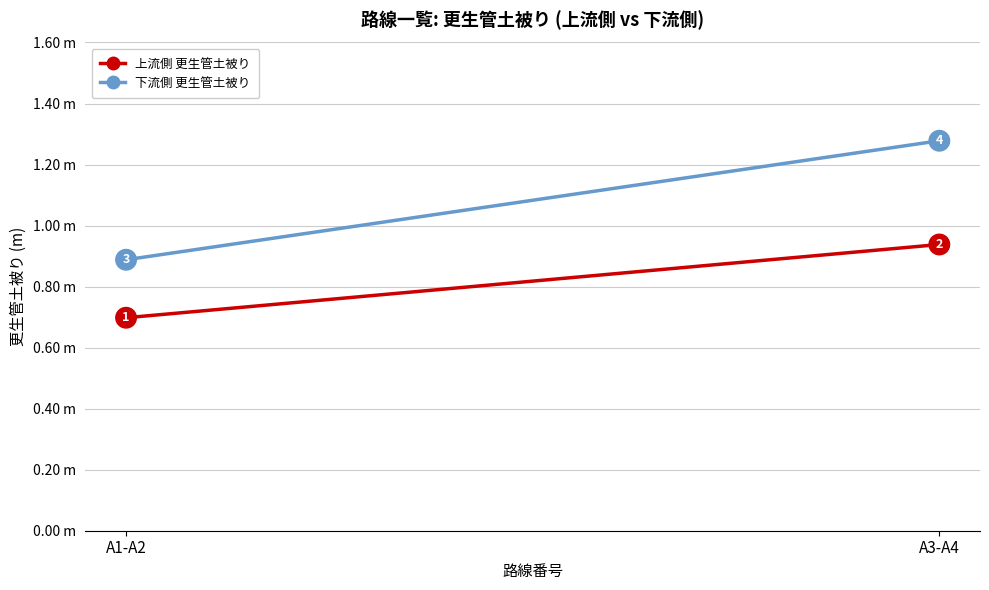

The 上流側 更生管土被り series shows 0.3 at A1-A2. True or false?

False